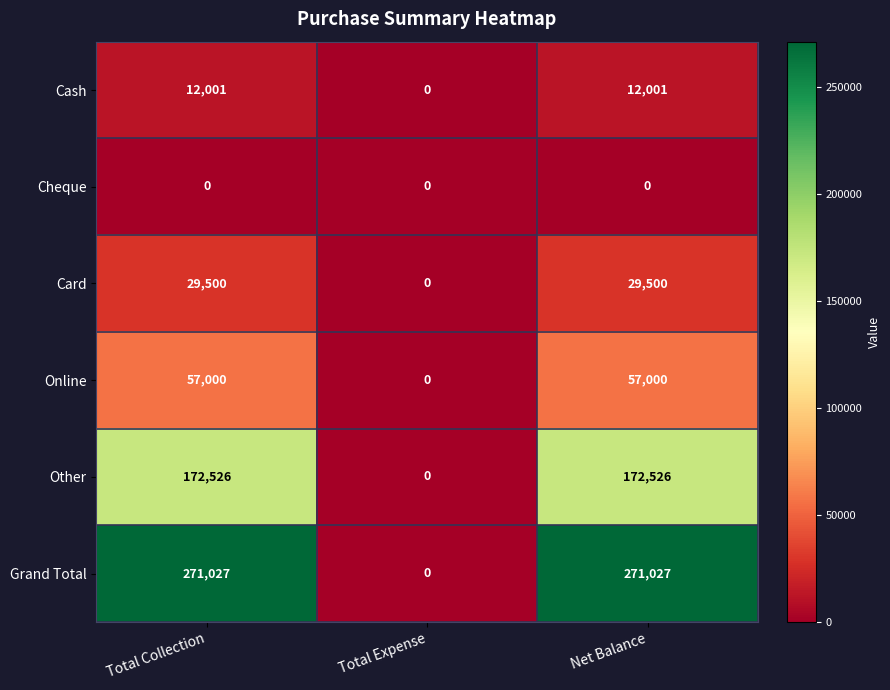

How many distinct data groups are displayed?

6